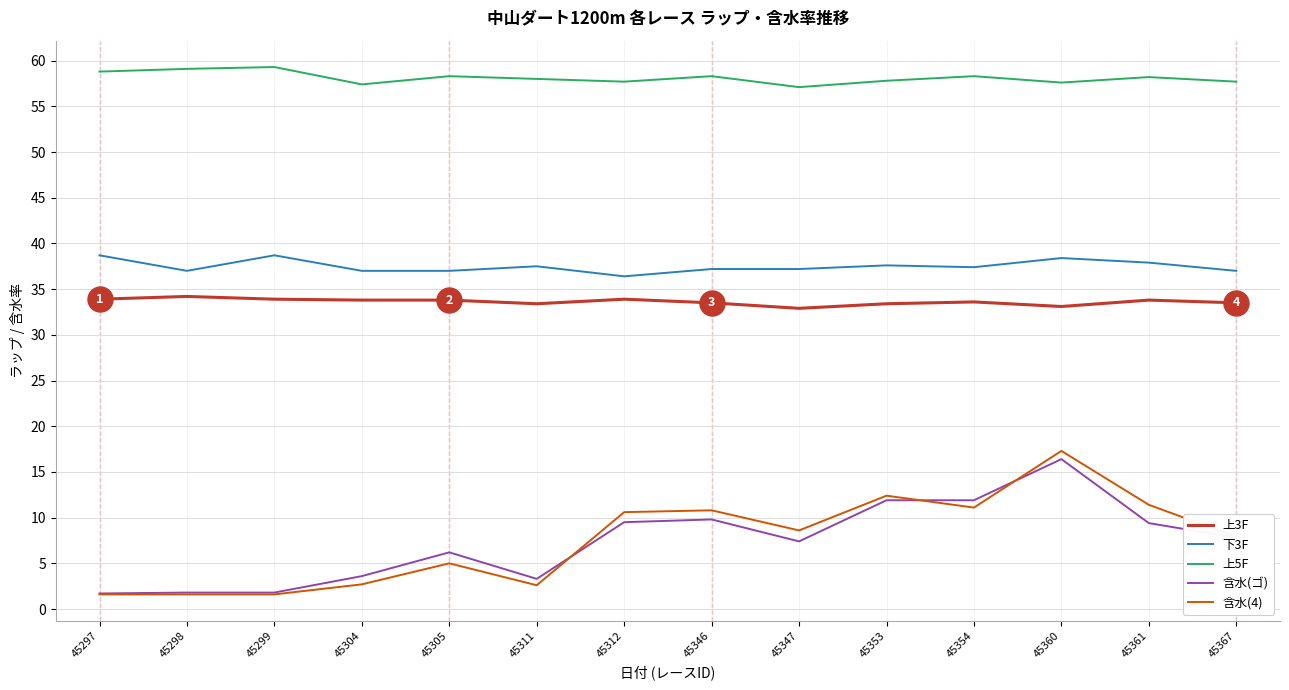

What is the maximum value for 下3F?

38.7